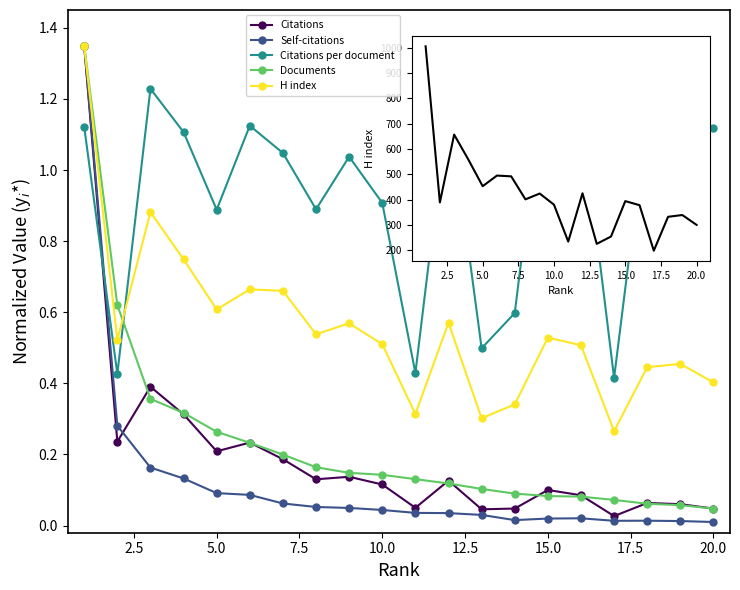

Which series ends up on top after the final intersection of Citations and Citations per document?

Citations per document